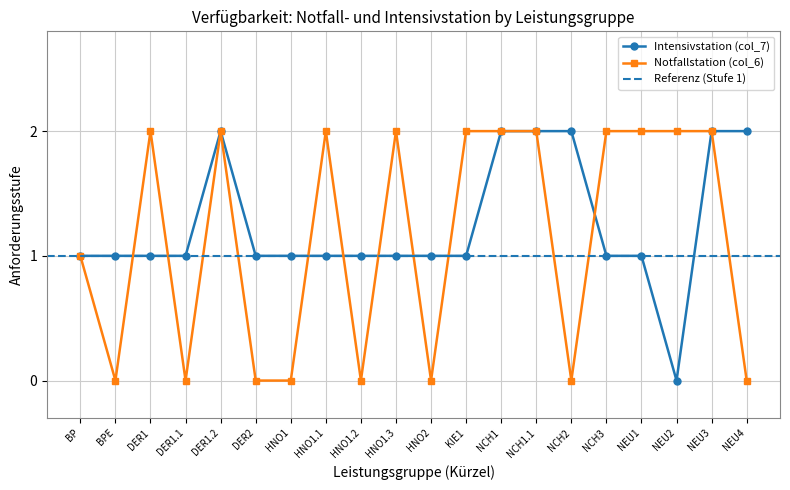

Where is the first local maximum for Notfallstation (col_6)?

DER1